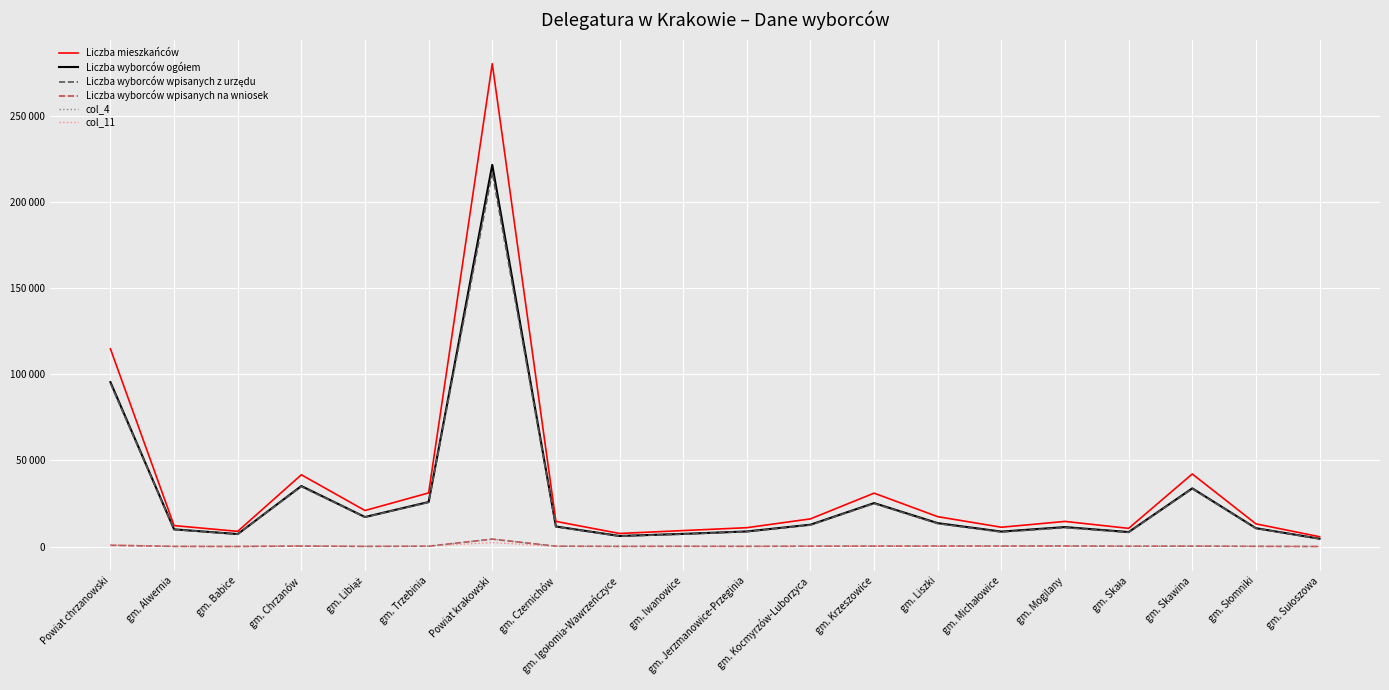

What is the difference between the Liczba wyborców ogółem values at gm. Skała and gm. Michałowice?

280